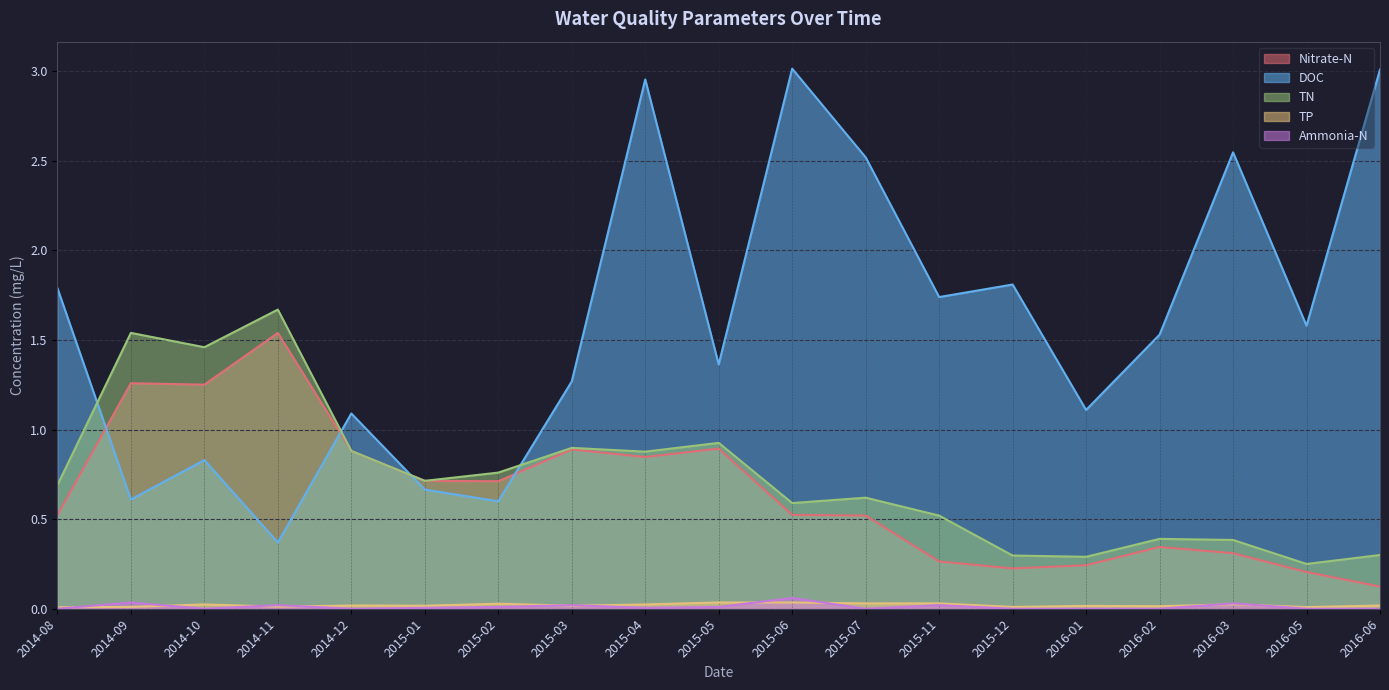

True or false: Ammonia-N and TN intersect in this chart.

False